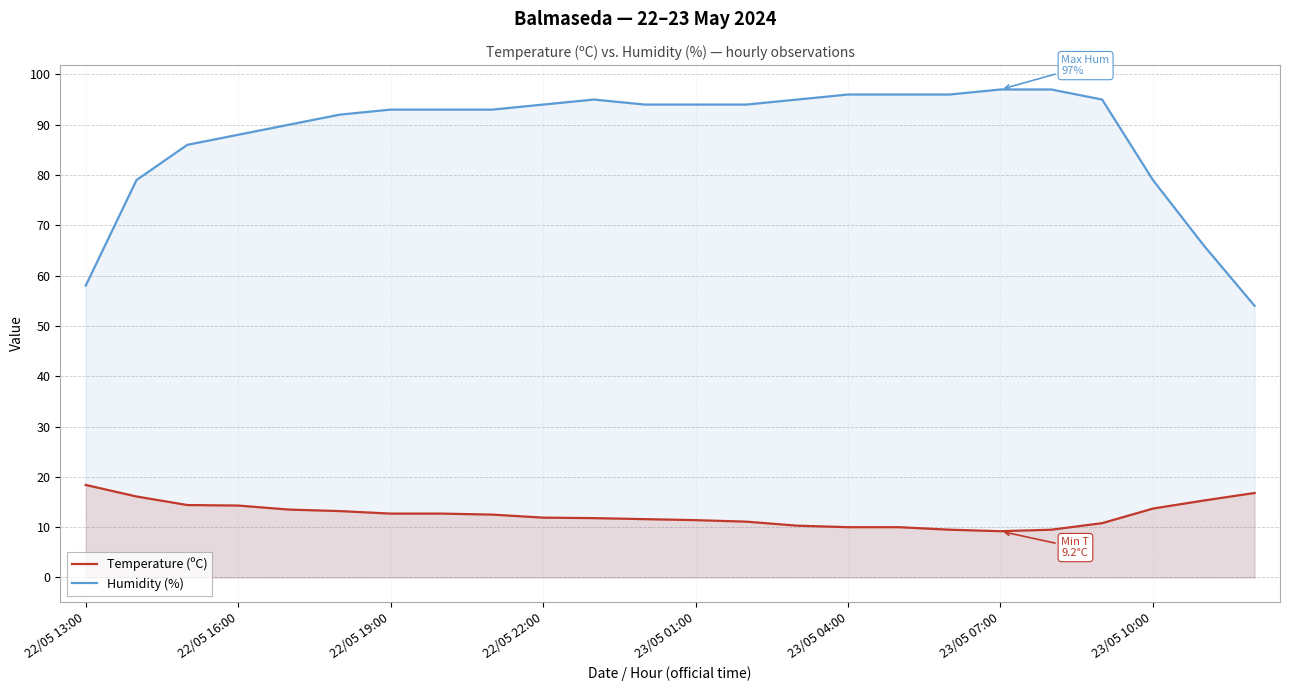

The value of Humidity (%) at 20 is 95.0. True or false?

True